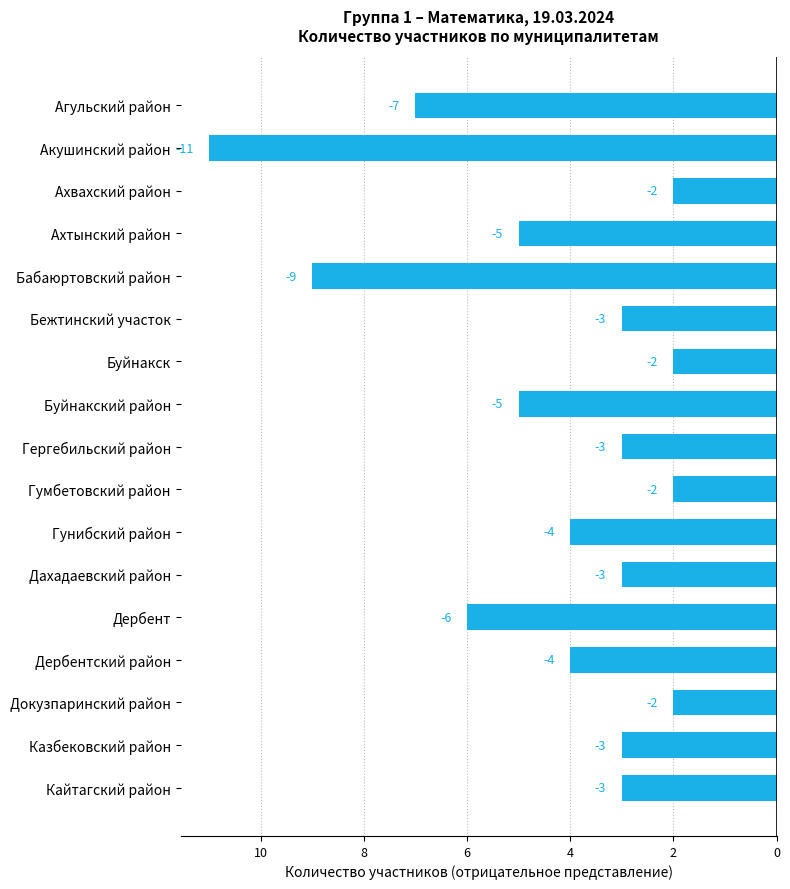

Does the chart contain any negative values?

Yes